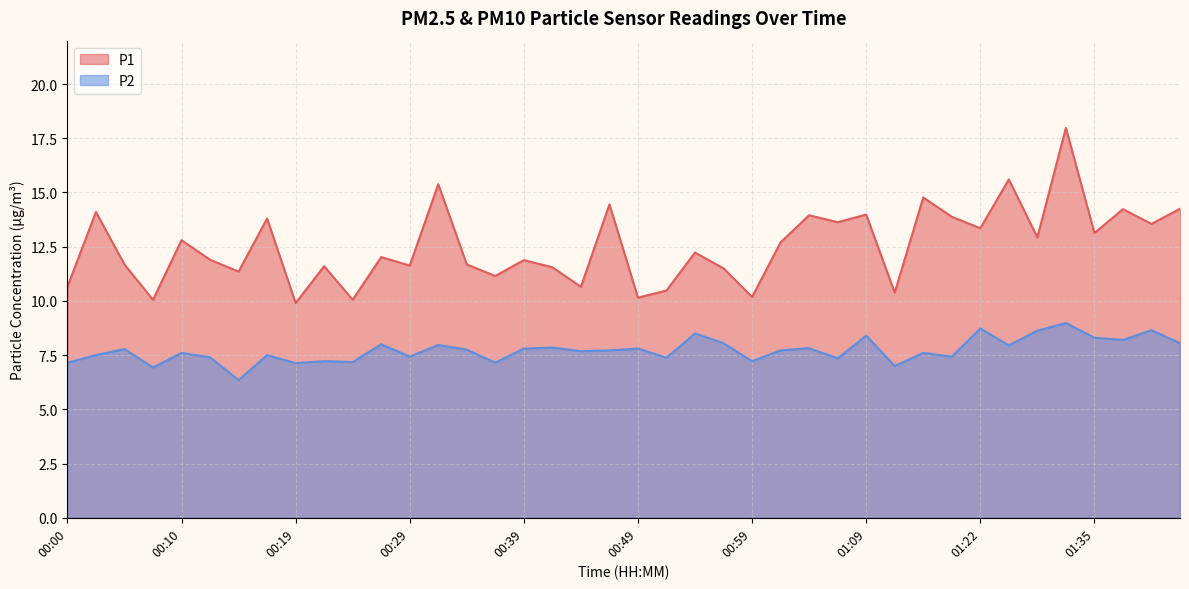

How many lines are shown in the chart?

2